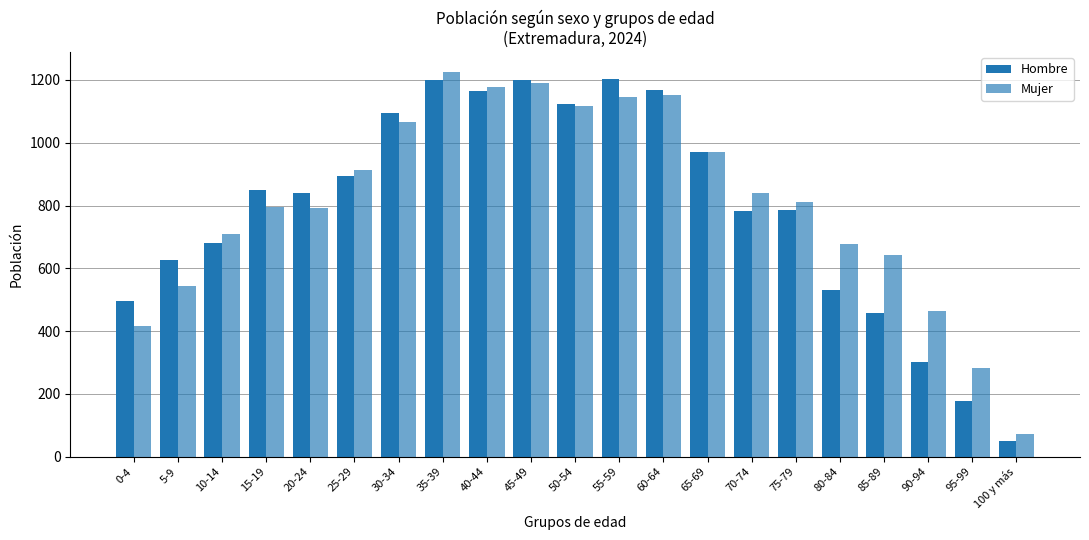

How many bars are there in each group?

2